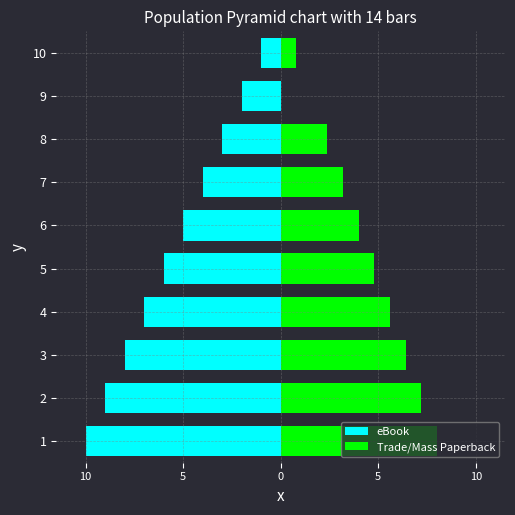

How many eBook values are between -8 and -3?

6